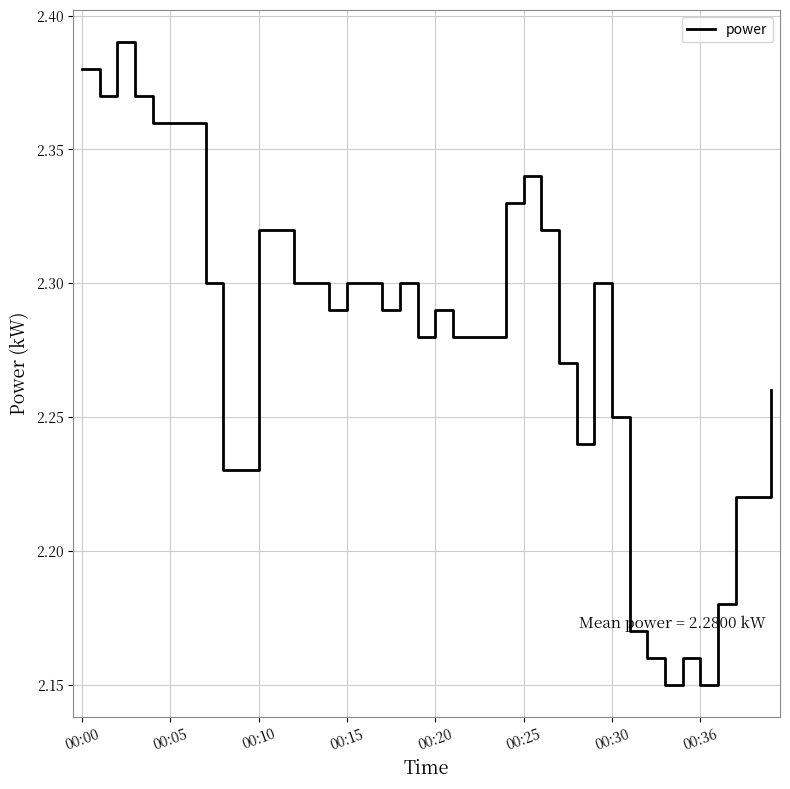

Where is the data nearest to the value 2?

33